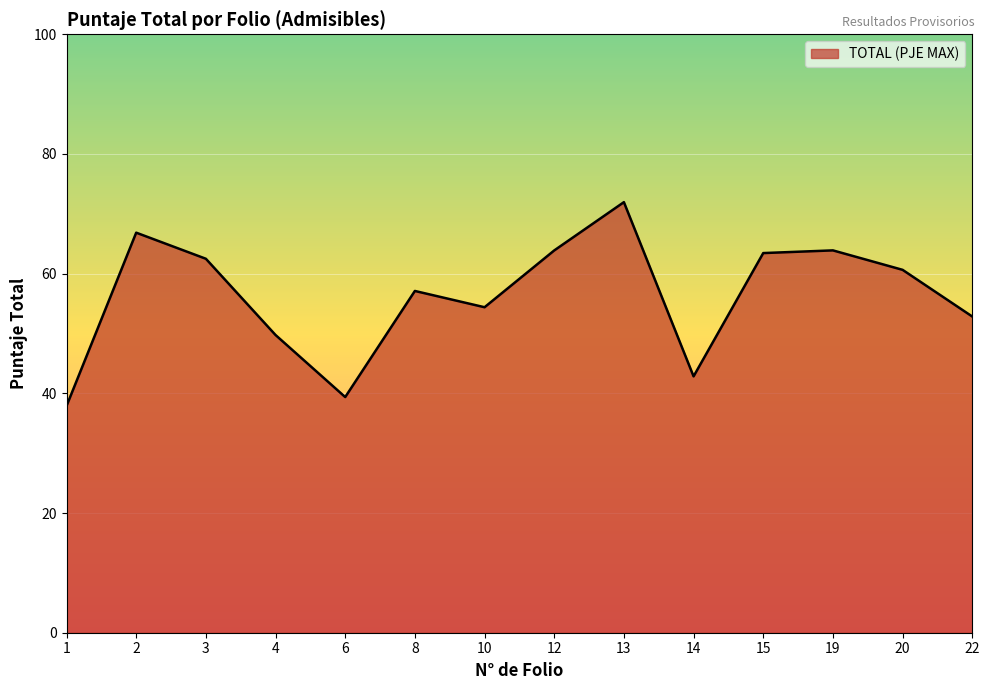

What is the minimum value shown in the chart?

37.9